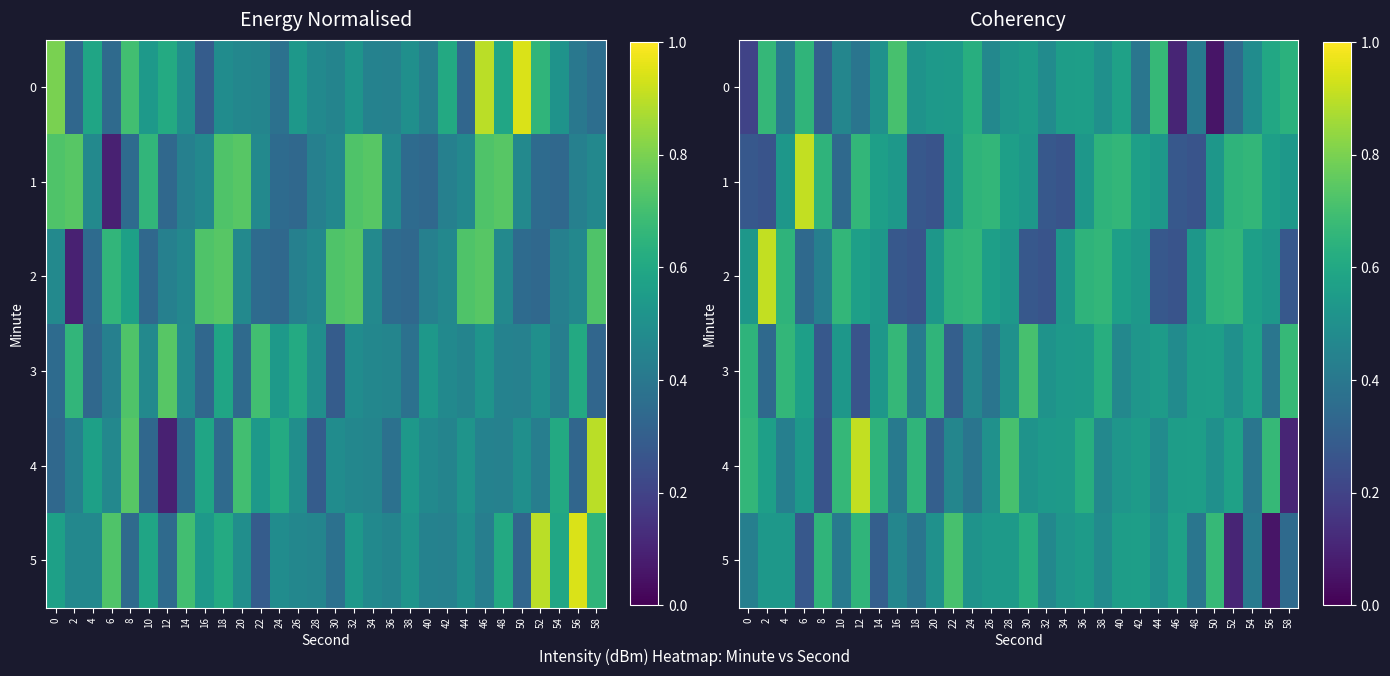

The value of 5 at 6 is 0.2. True or false?

False